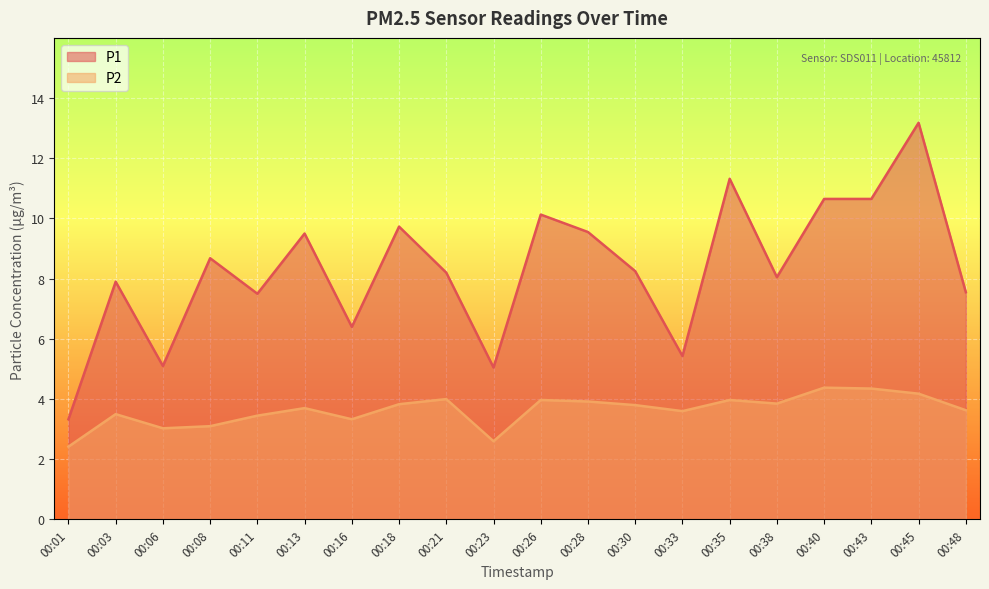

Does the chart display data point markers on the line(s)?

No